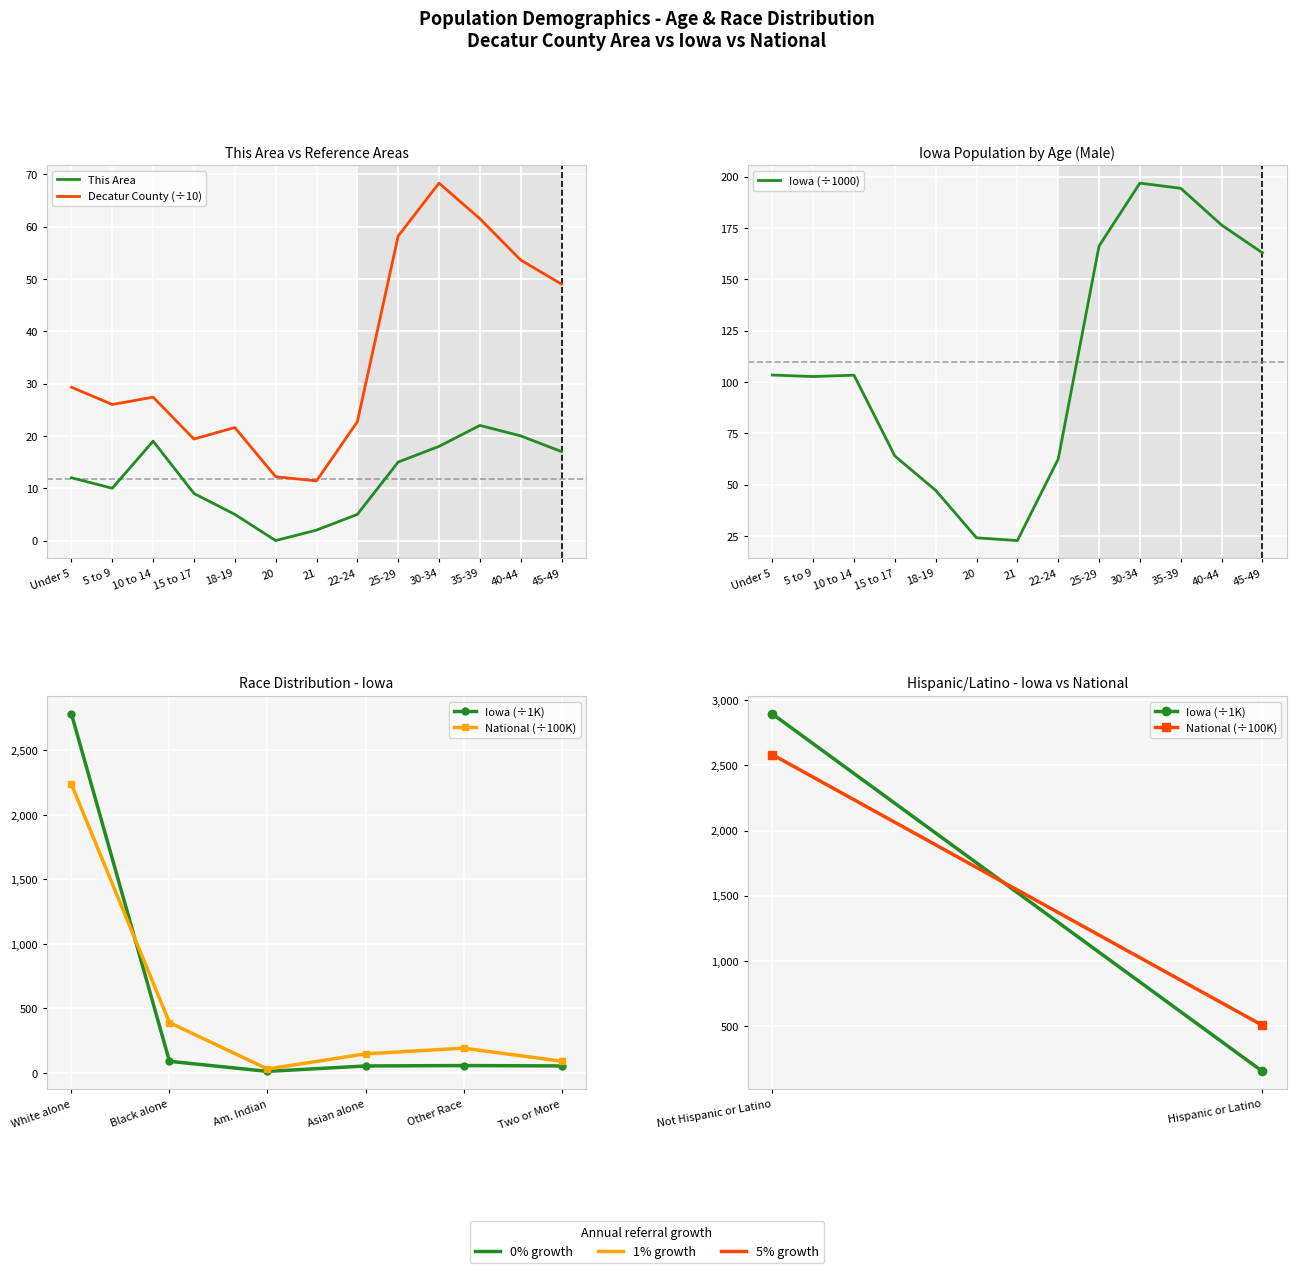

What is the value of the Iowa point at the 10th from the left?

196.8